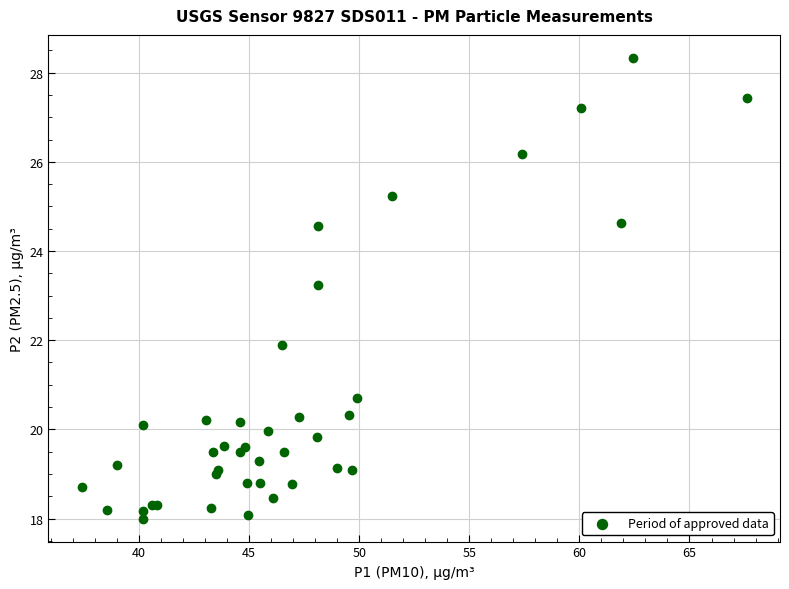

What Y value in the scatter plot is closest to 23?

23.2